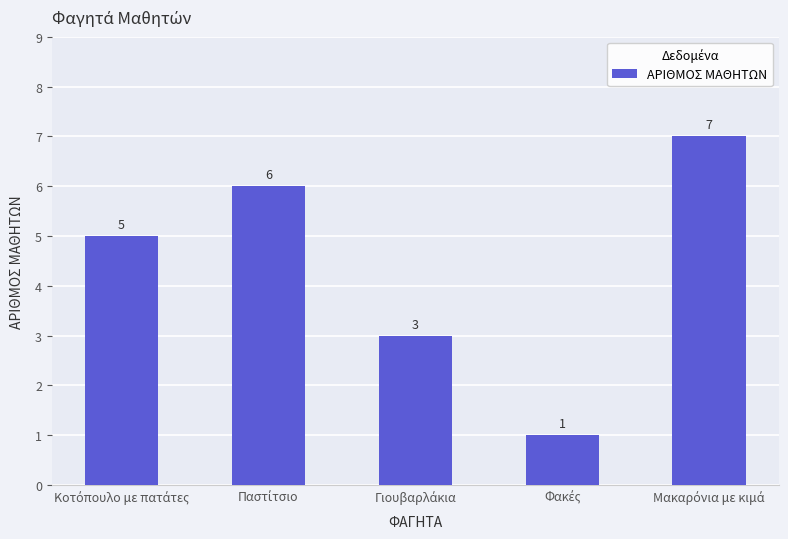

What is the greatest value displayed?

7